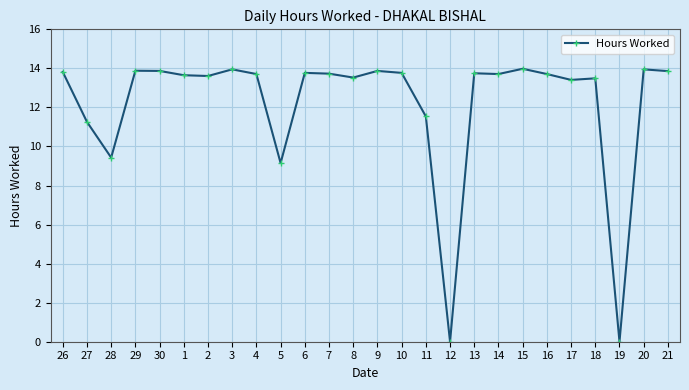

At which label does the data first exceed 13?

26